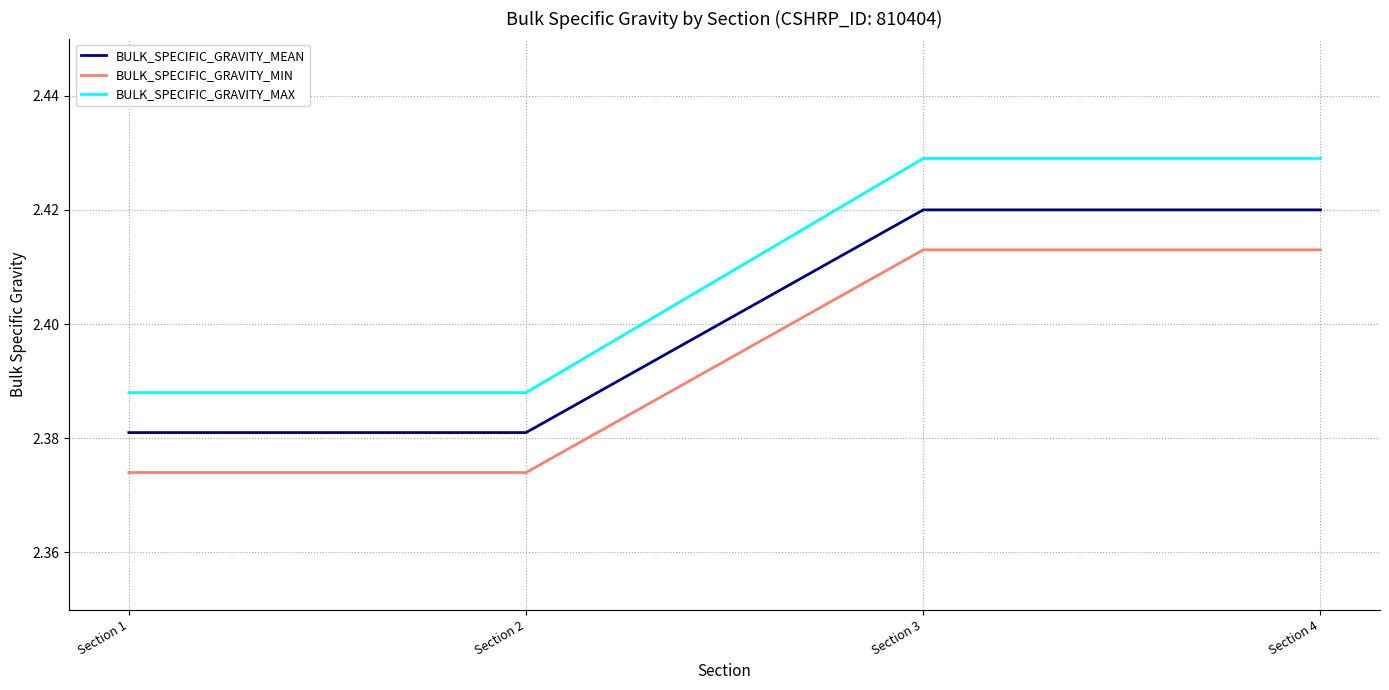

True or false: BULK_SPECIFIC_GRAVITY_MAX has a value of 1.6 at Section 2.

False